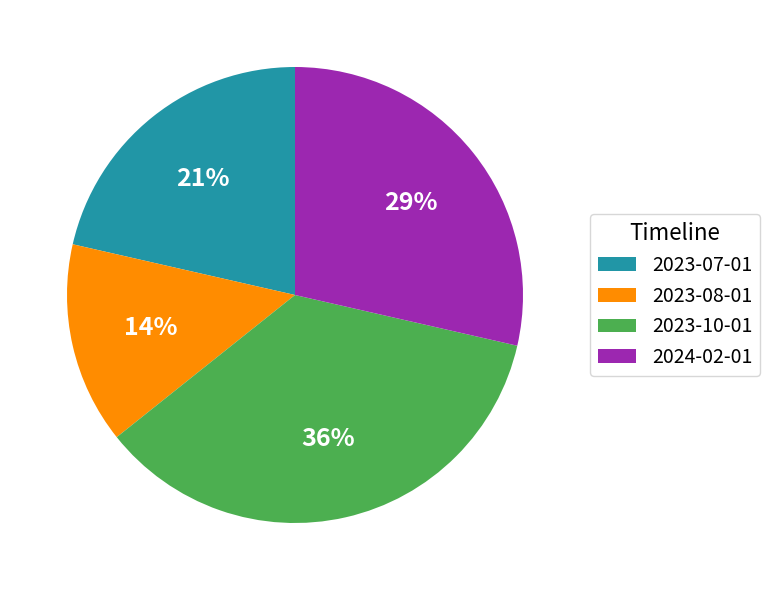

Approximately how many times larger is the value at 2023-10-01 compared to 2023-07-01?

1.7